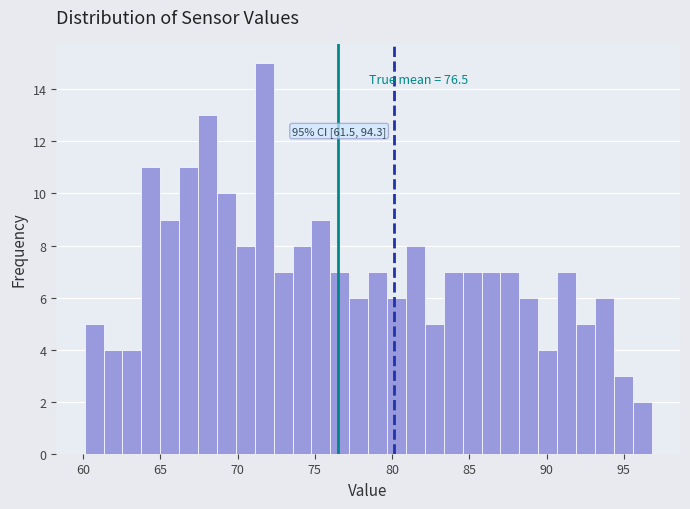

Around what value on the x-axis is the tallest bar? Give the approximate position of its centre, as read against the axis.

71.5